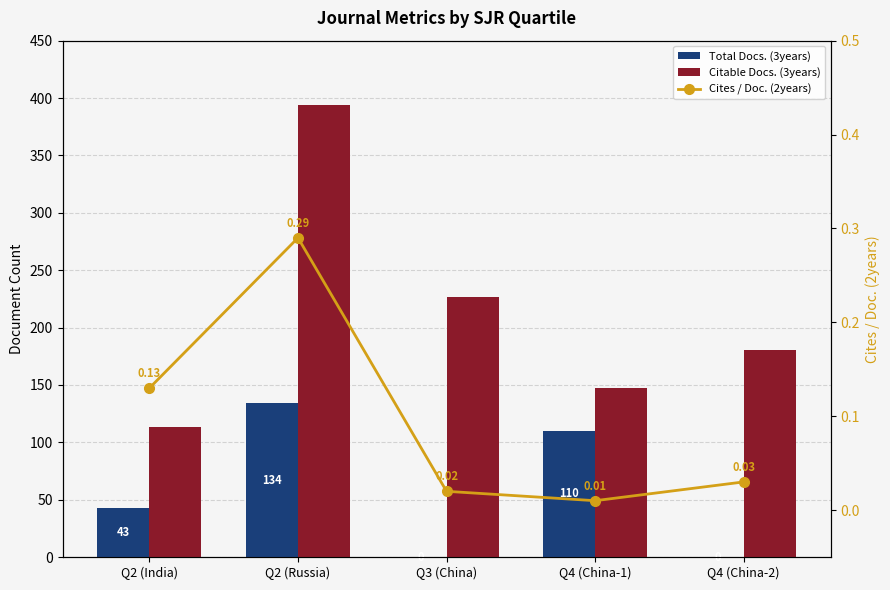

What is the approximate value of Citable Docs. (3years) at Q2 (Russia)?

394.0